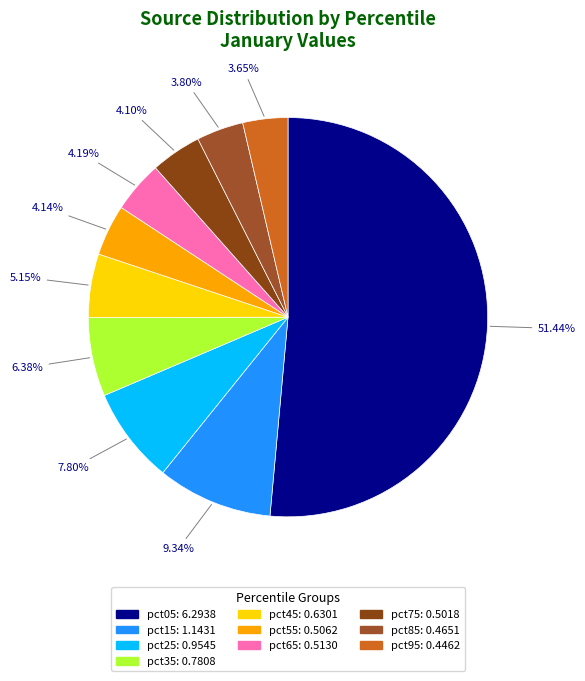

To the nearest percent, what percentage of the pie is pct45?

5%